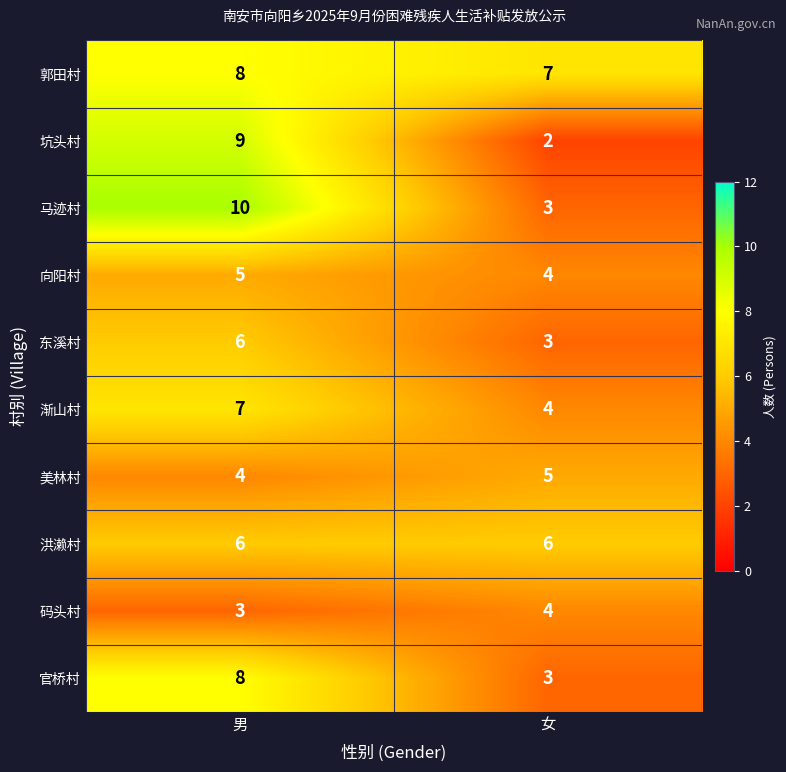

At which category is the sum across all series the highest?

男